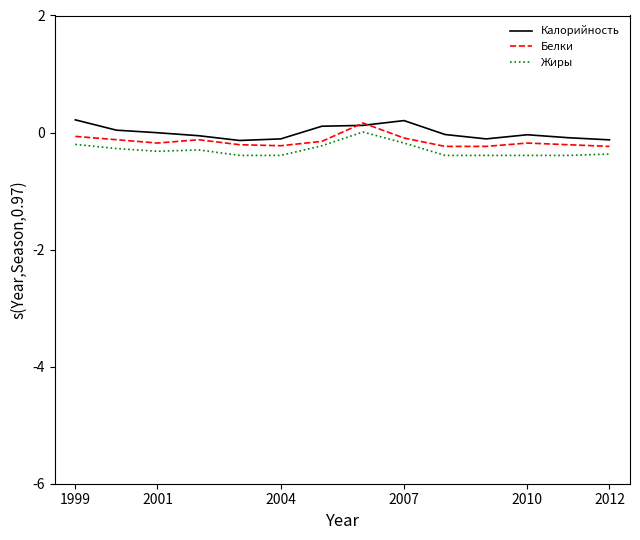

What is the minimum value shown in the chart?

-0.4